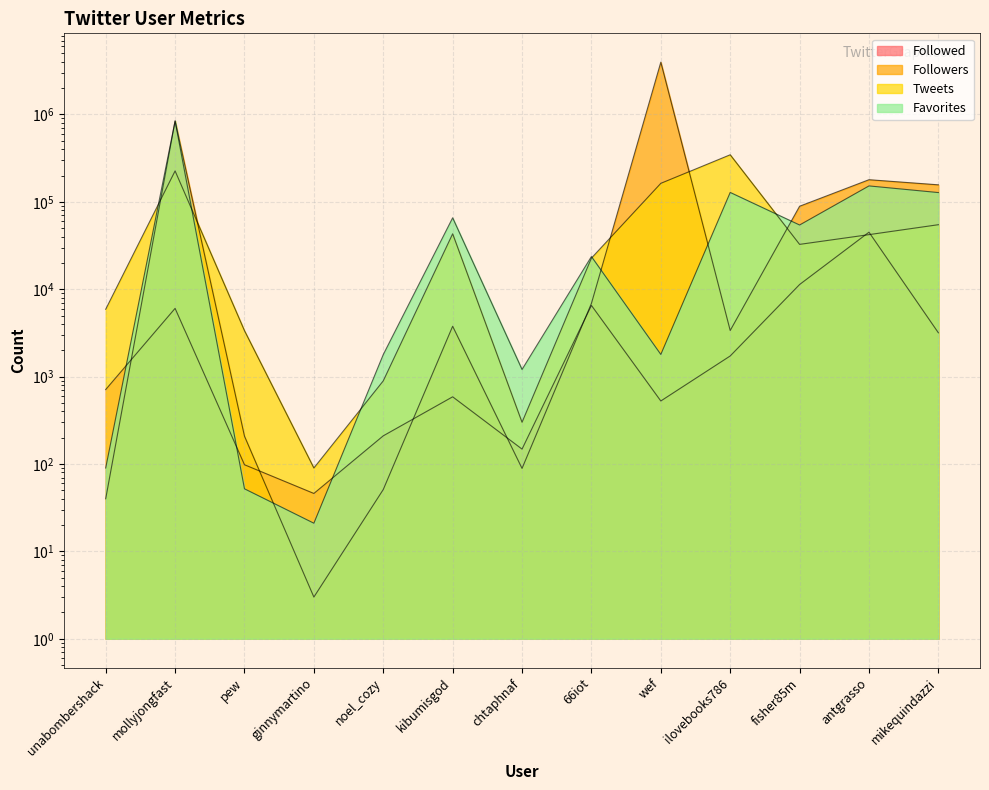

Where is Followed nearest to the value 22489?

fisher85m